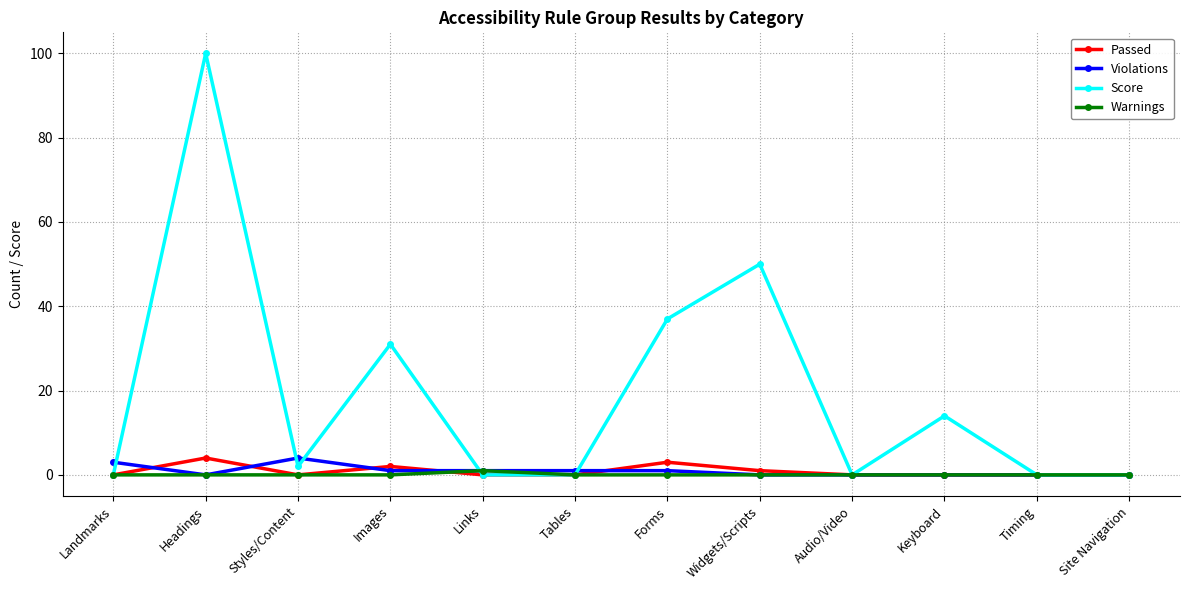

How many lines are shown in the chart?

4